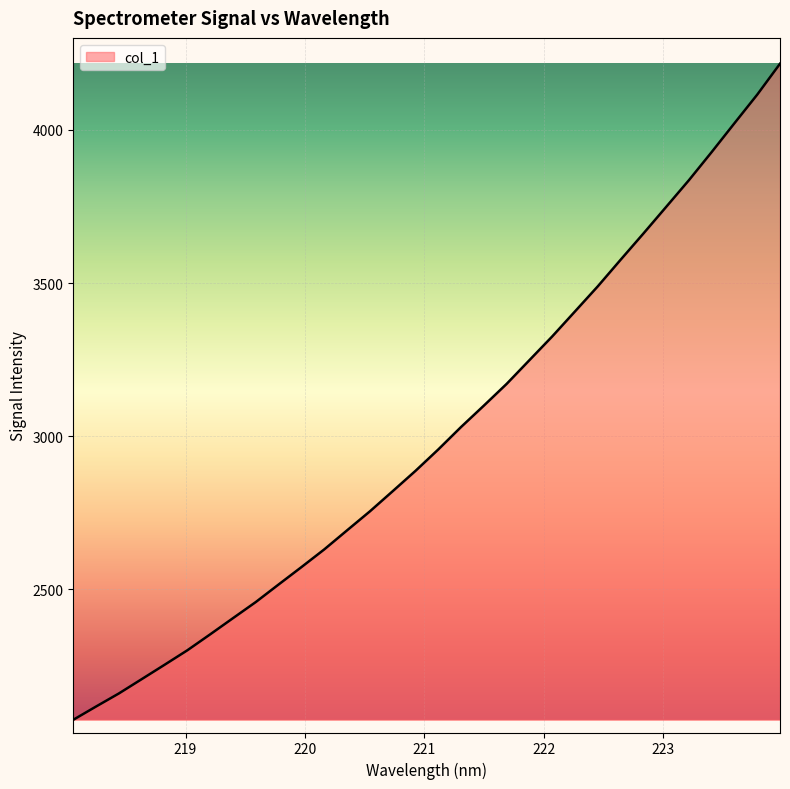

What is the smallest value displayed?

2074.3